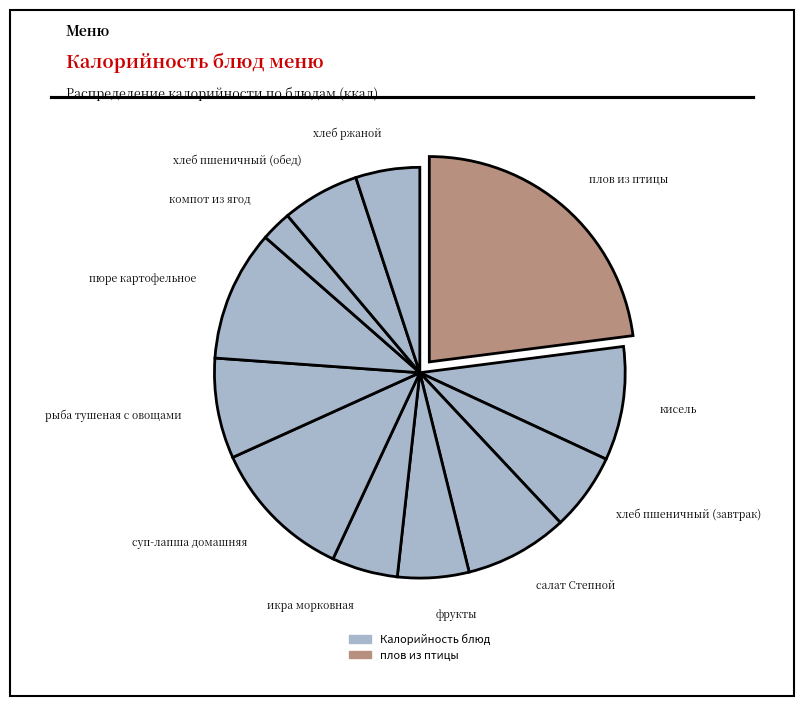

Is there any slice that represents more than half of the pie?

No